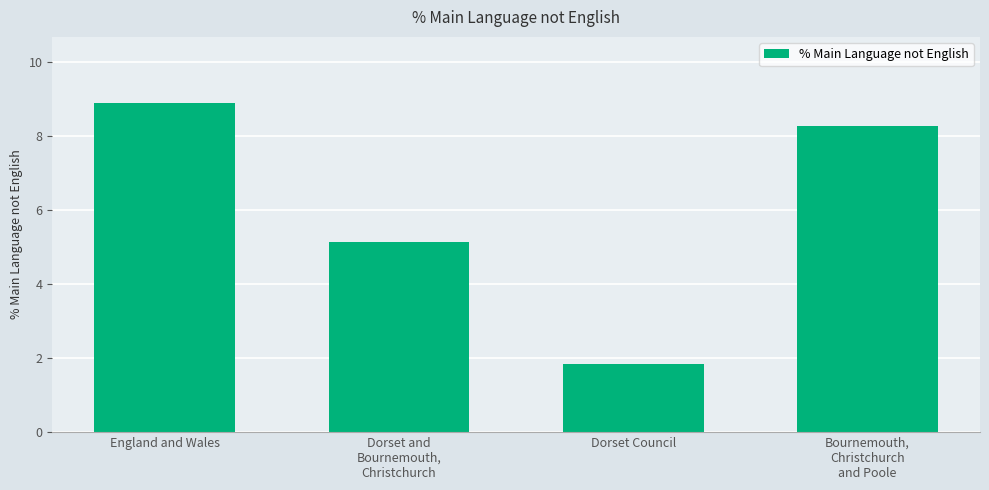

How many values are below 8?

2